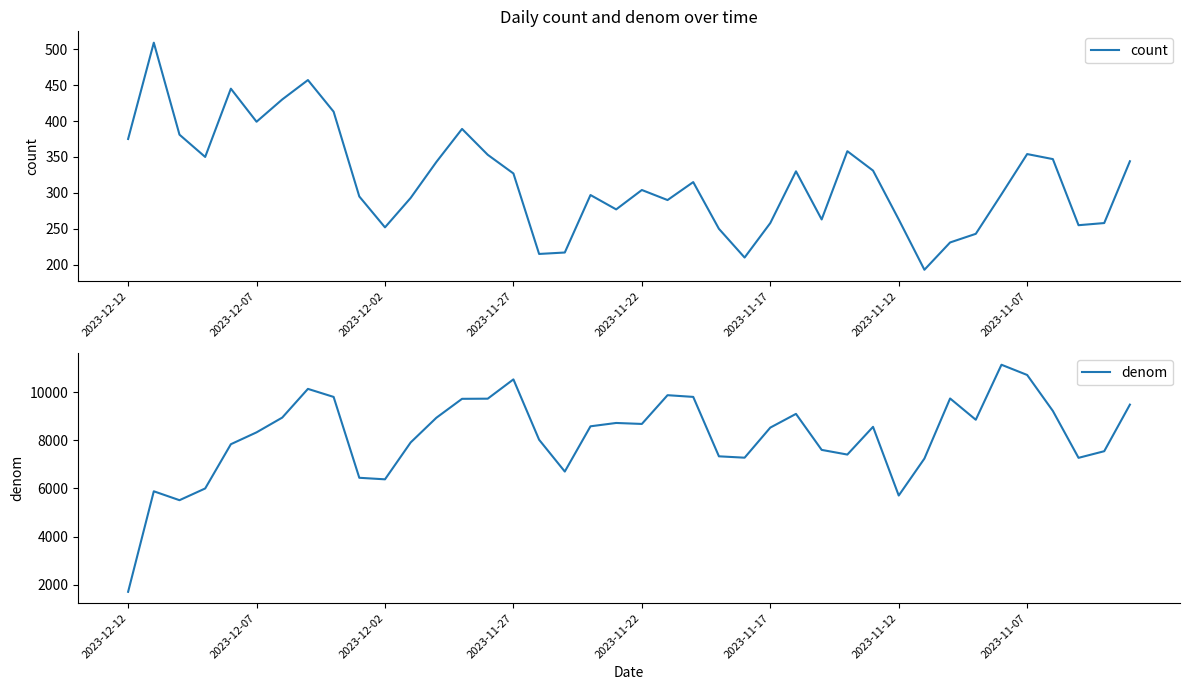

What are all the series names shown in the legend?

count, denom